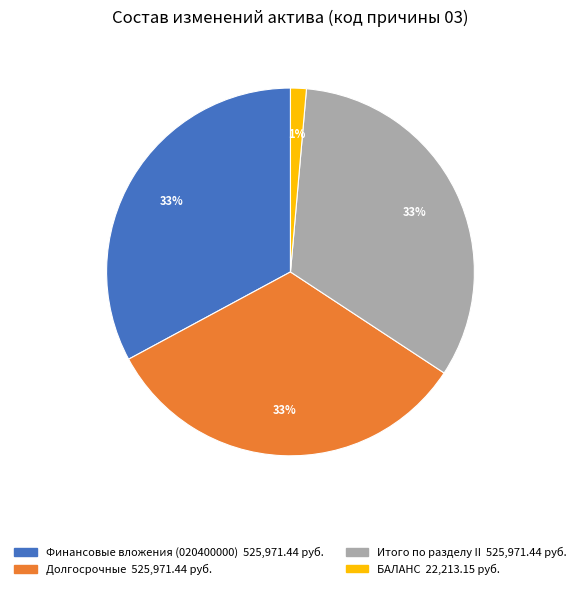

To the nearest percent, what is the combined percentage of Долгосрочные and Финансовые вложения (020400000)?

66%